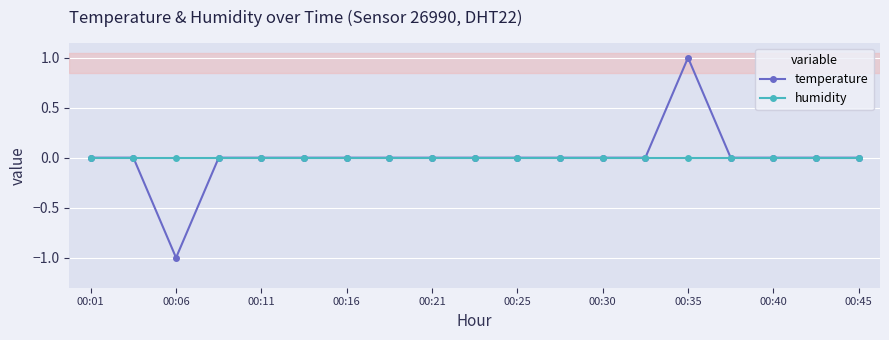

Which series has the widest spread of values?

temperature